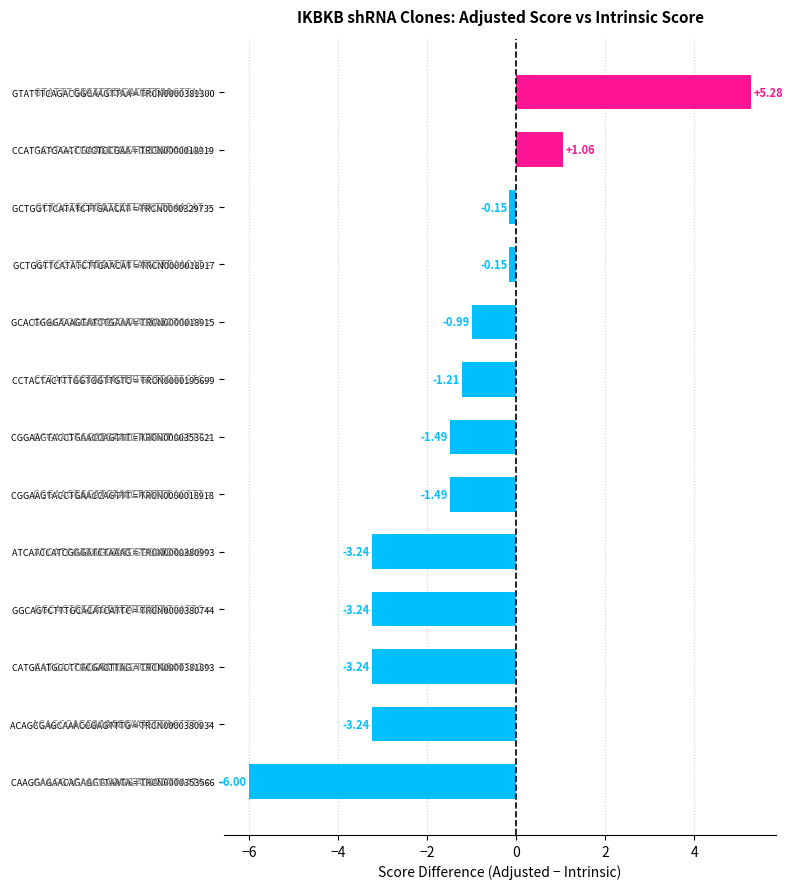

What is the difference between the maximum and minimum values?

11.3